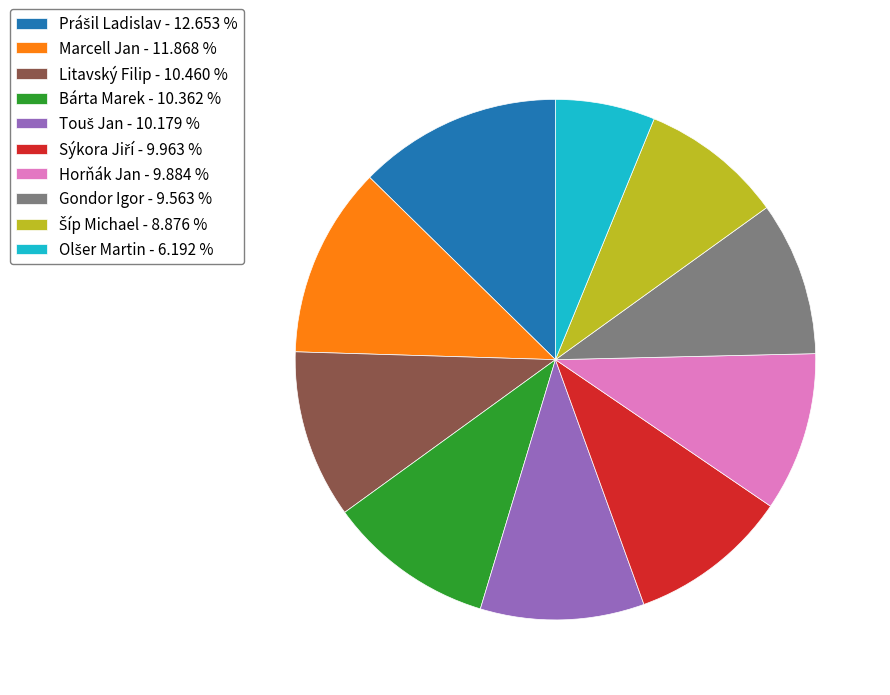

Count the number of slices in the pie.

10